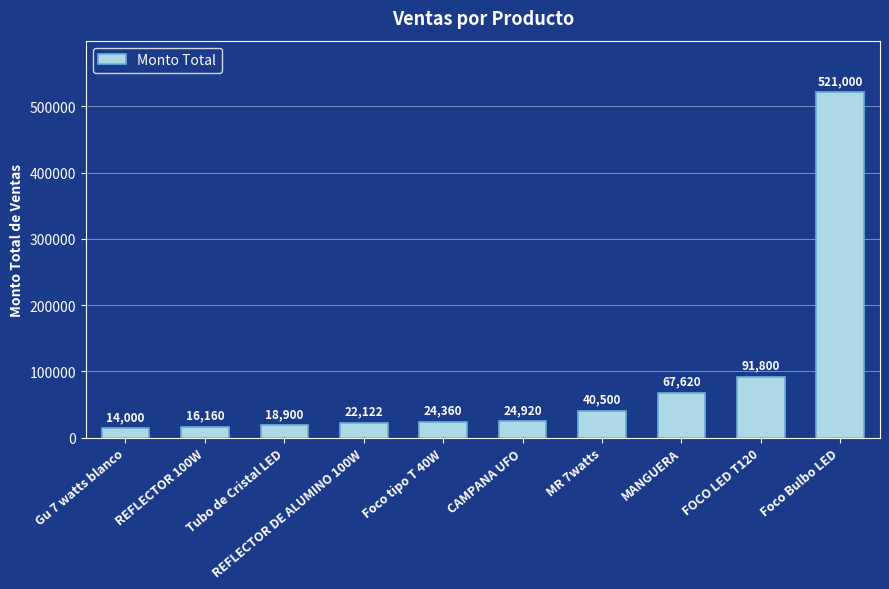

What is the smallest value displayed?

14000